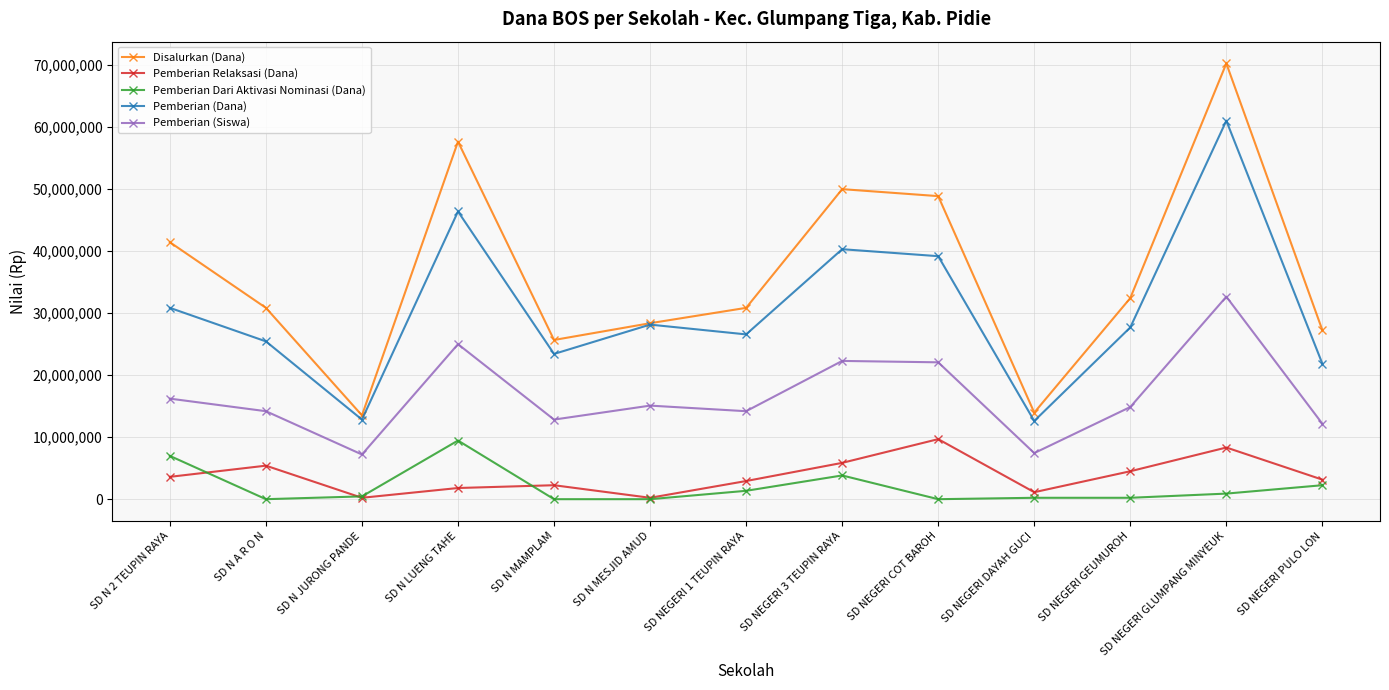

True or false: Pemberian (Dana) has a value of 66010647 at SD NEGERI 3 TEUPIN RAYA.

False